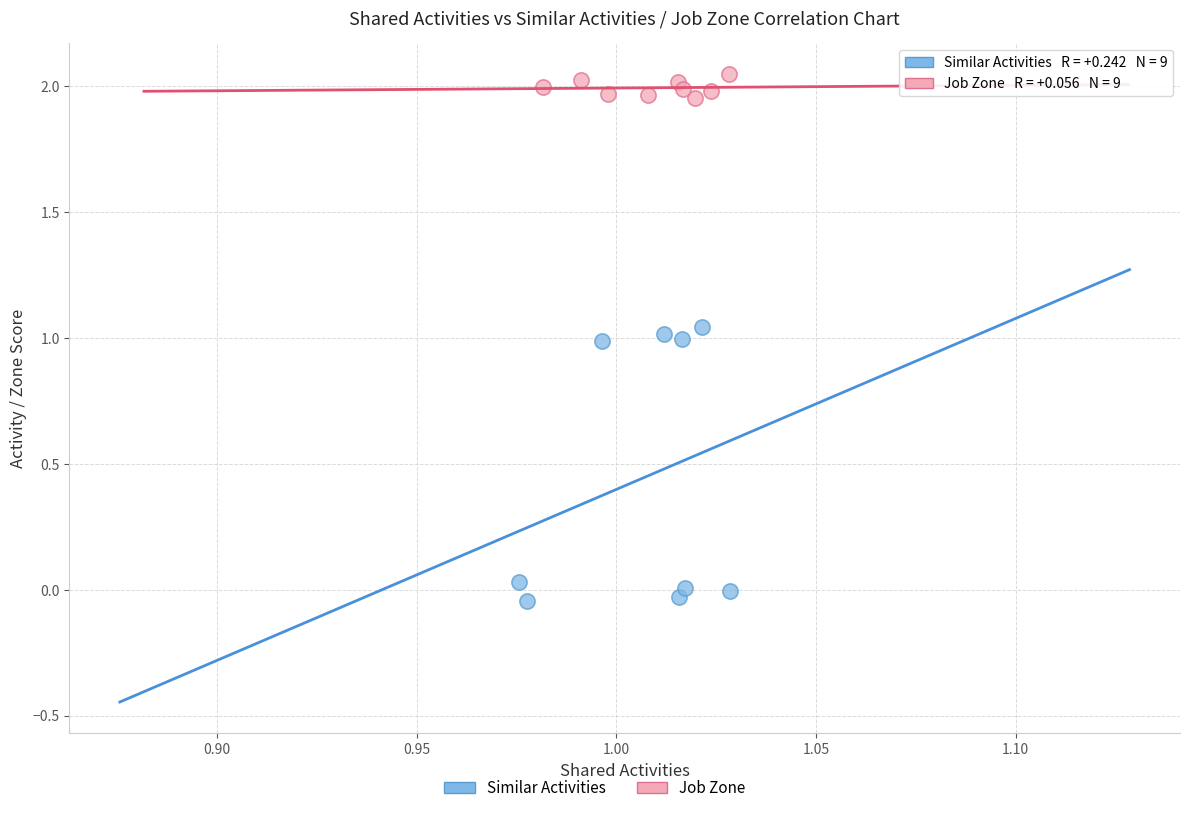

Which series reaches the maximum Y coordinate?

Job Zone